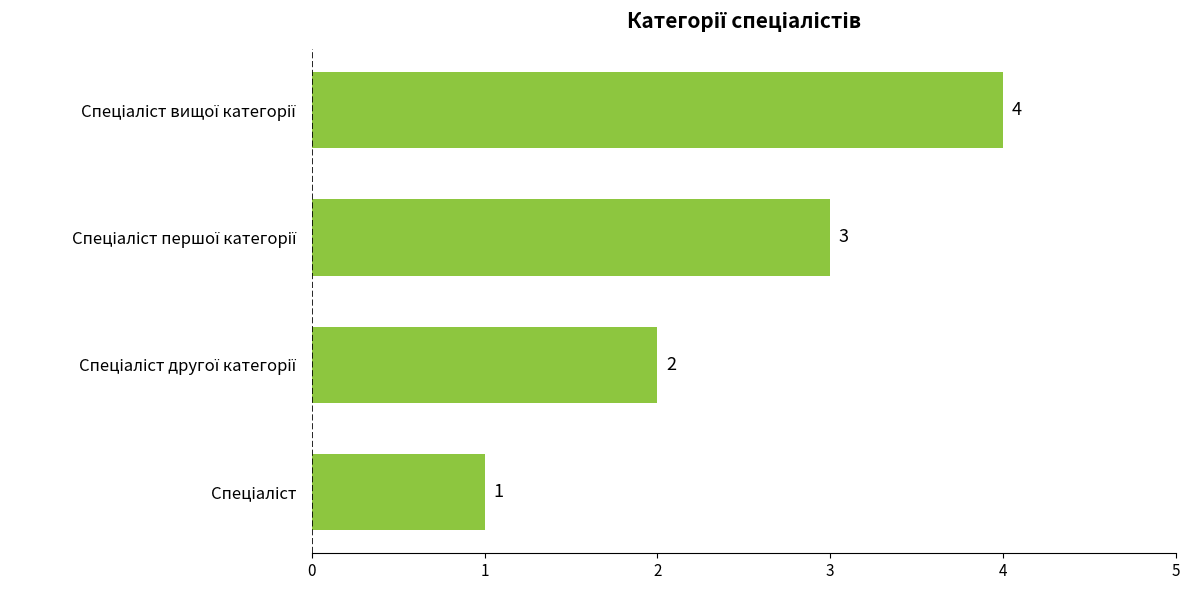

Count the values in the range 2 to 4.

3